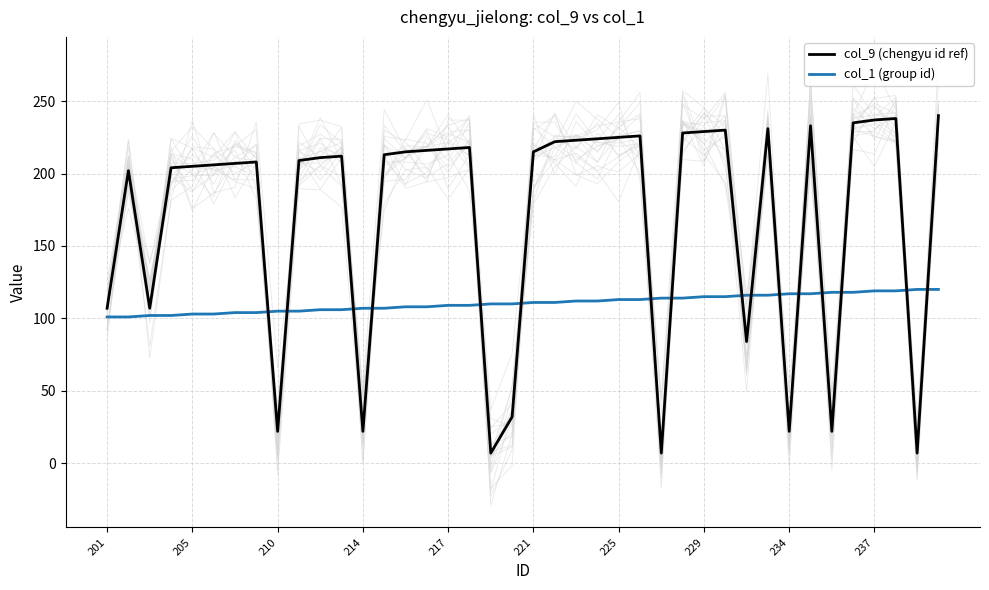

Reading left to right, transcribe all the data shown in this chart.

col_9 (chengyu id ref): 107	202	107	204	205	206	207	208	22	209	211	212	22	213	215	216	217	218	7	32	215	222	223	224	225	226	7	228	229	230	84	231	22	233	22	235	237	238	7	240
col_1 (group id): 101	101	102	102	103	103	104	104	105	105	106	106	107	107	108	108	109	109	110	110	111	111	112	112	113	113	114	114	115	115	116	116	117	117	118	118	119	119	120	120